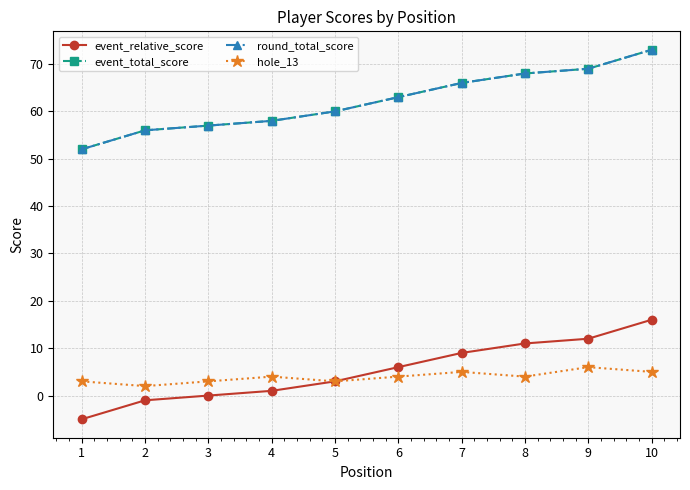

What is the value of the hole_13 point at the 5th from the left?

3